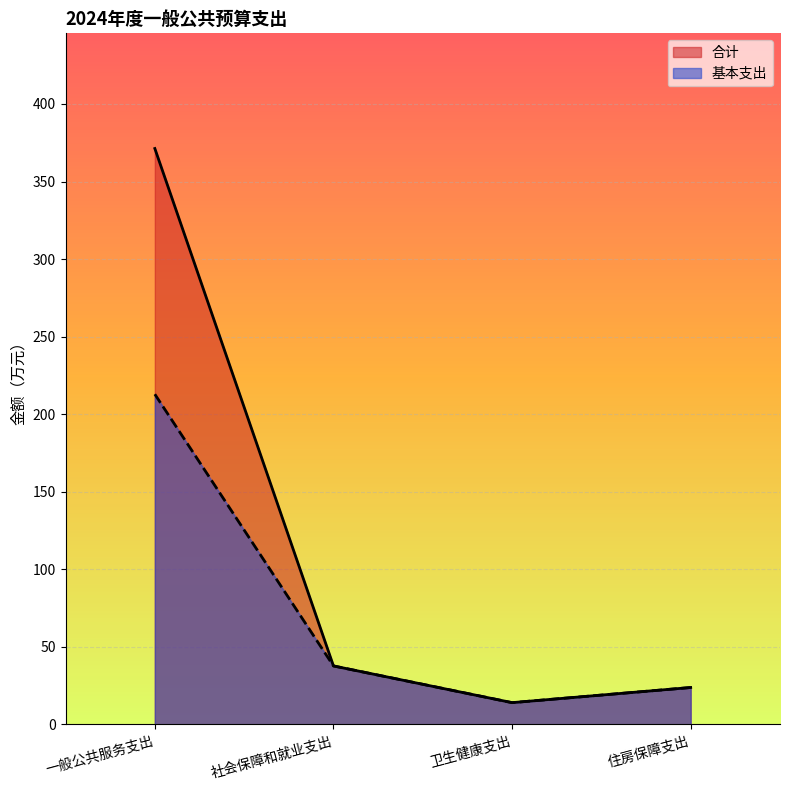

How many series are shown in this chart?

2